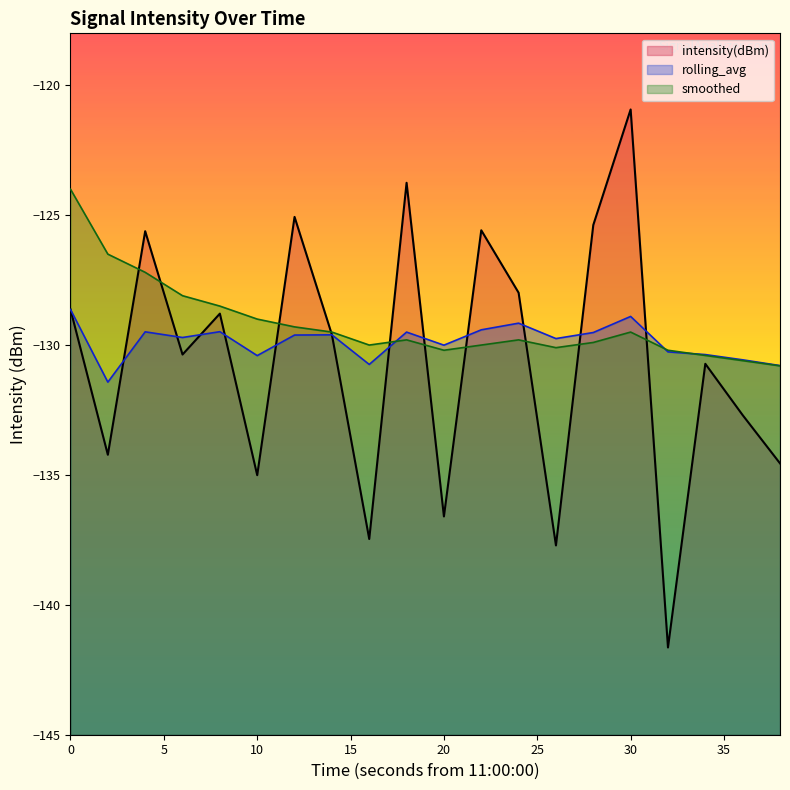

What are all the series names shown in the legend?

intensity(dBm), rolling_avg, smoothed